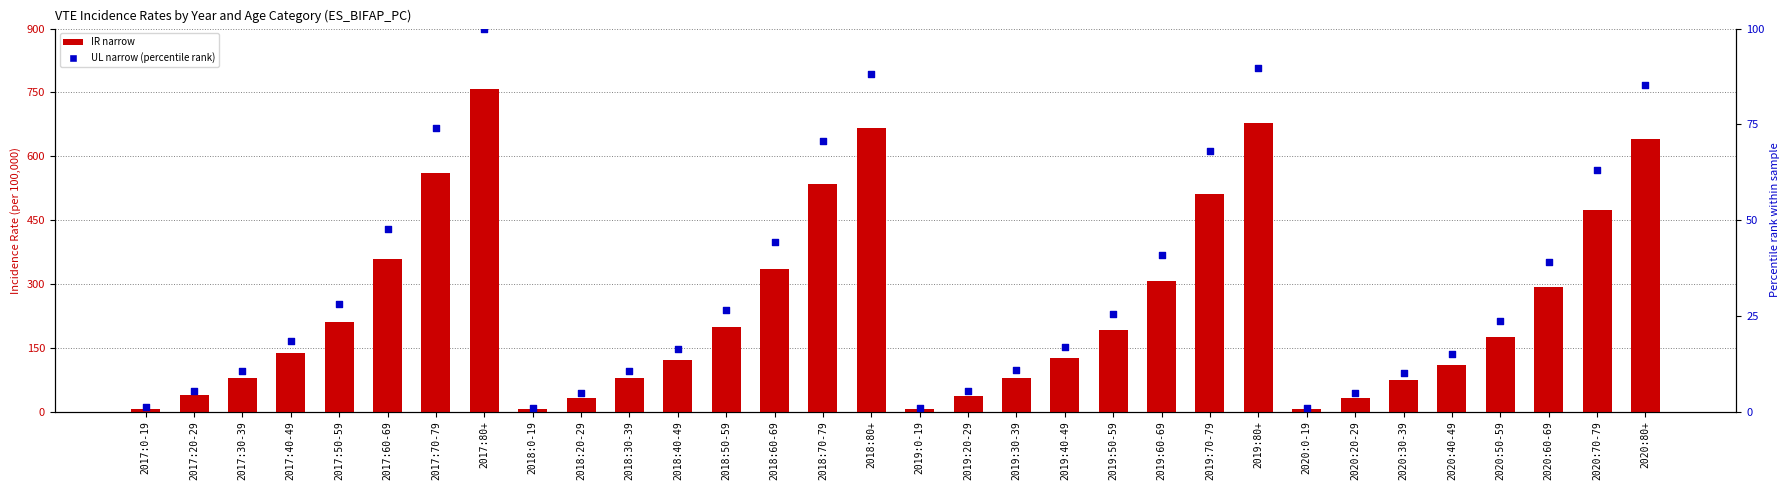

What is the total value across all series at 2017:30-39?

88.3